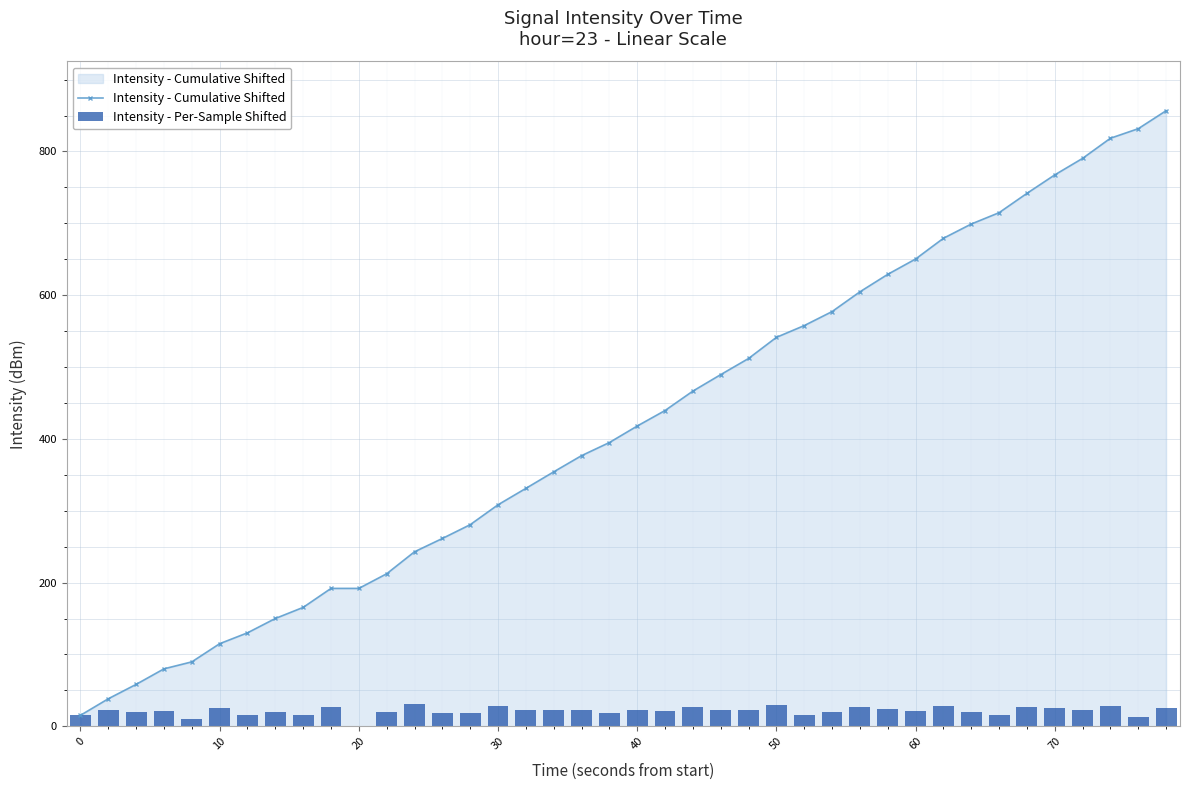

The value of Intensity - Cumulative Shifted at 70 is 767.4. True or false?

True